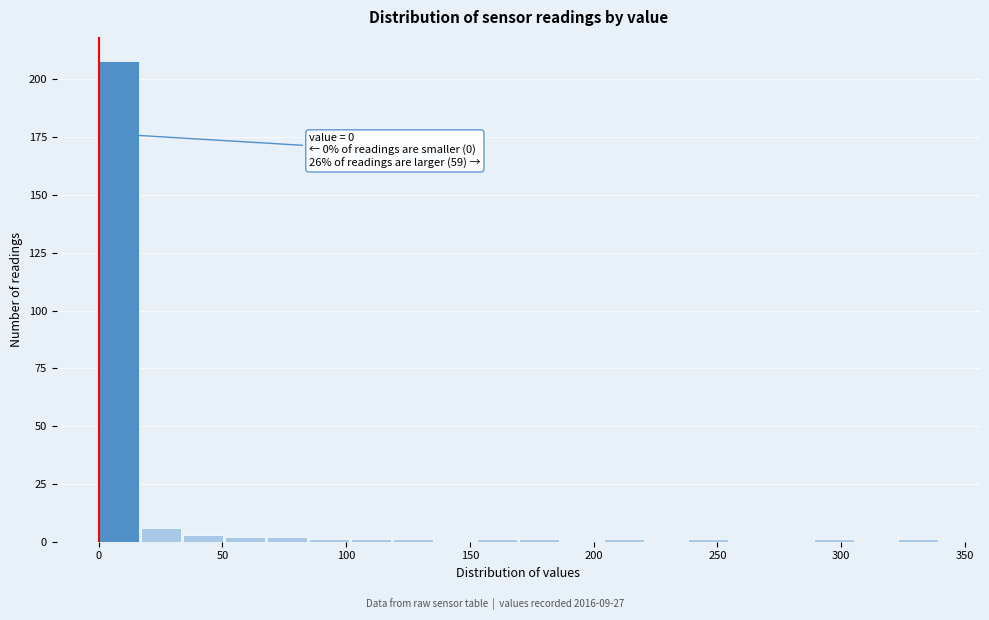

Read against the x-axis, roughly where is the centre of the tallest bar?

10